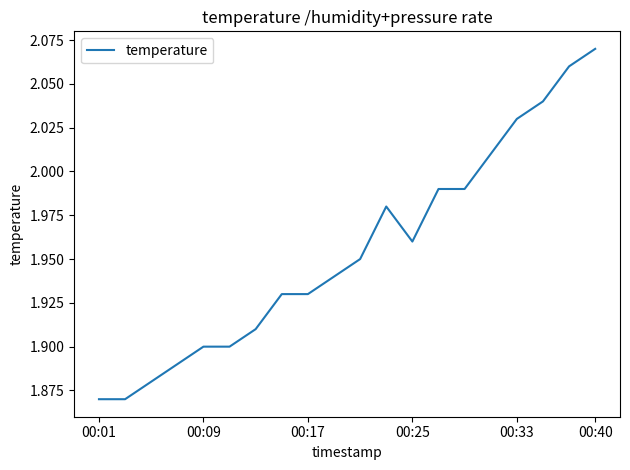

What is the difference between the maximum and minimum values?

0.2